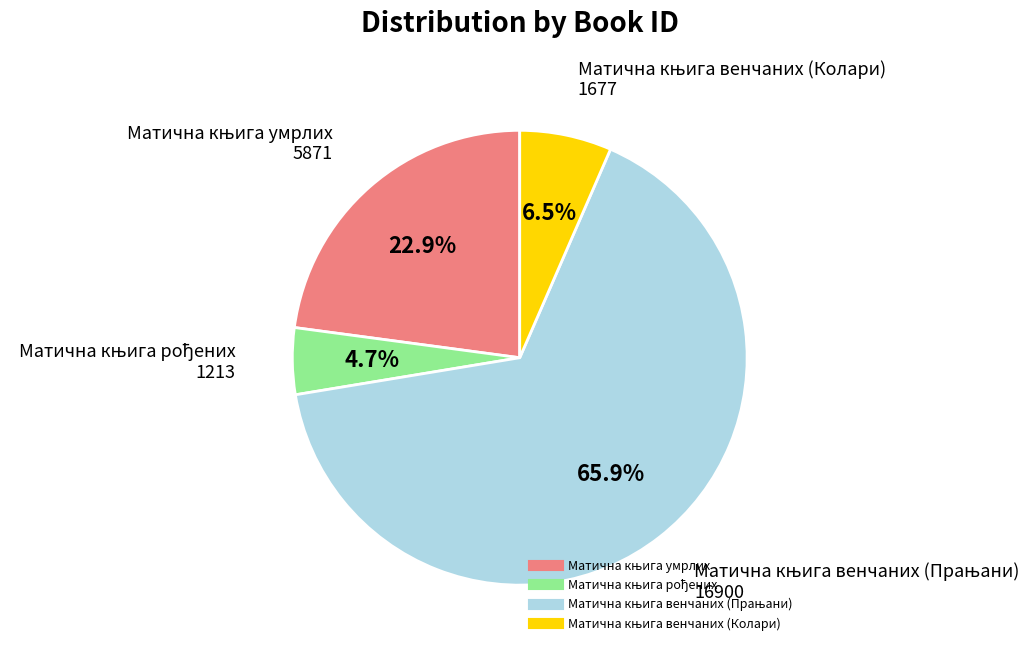

Count the number of slices in the pie.

4